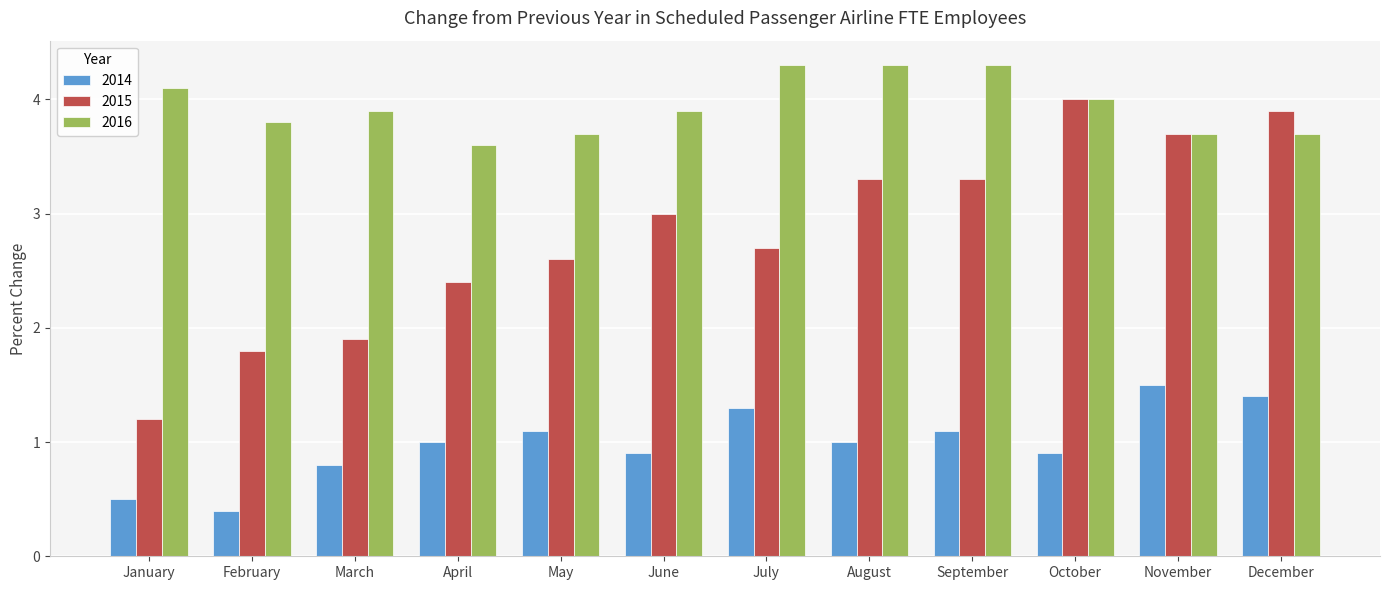

How many bars are there in each group?

3